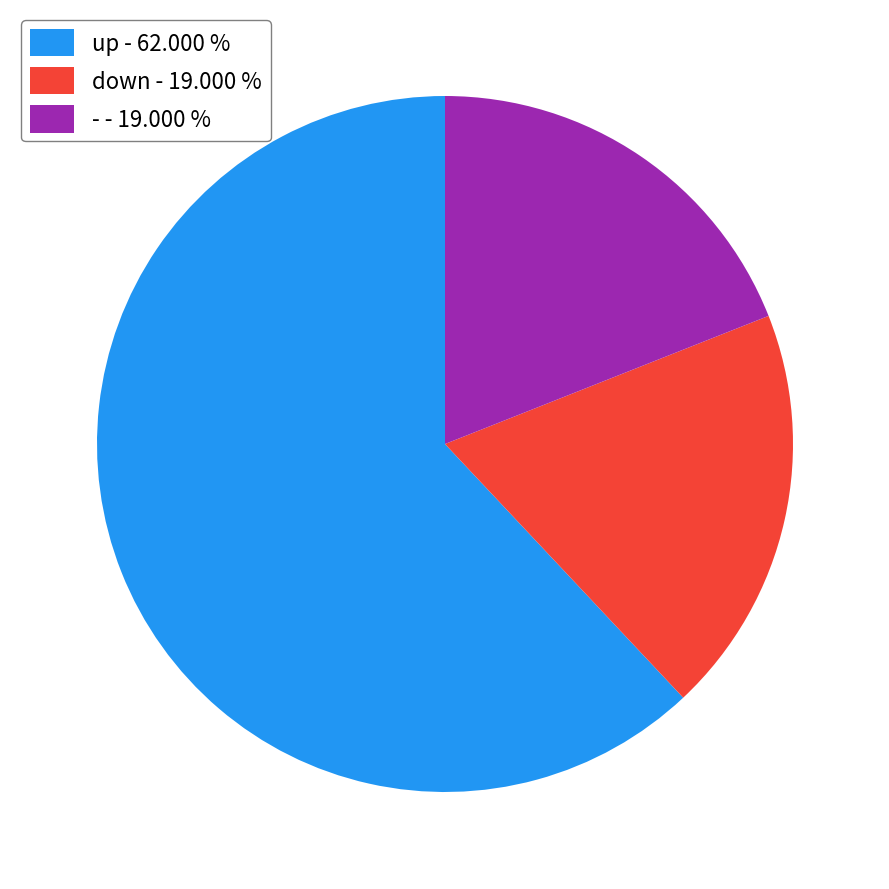

Do down - 19.000 % and up - 62.000 % together represent more than half of the pie?

Yes